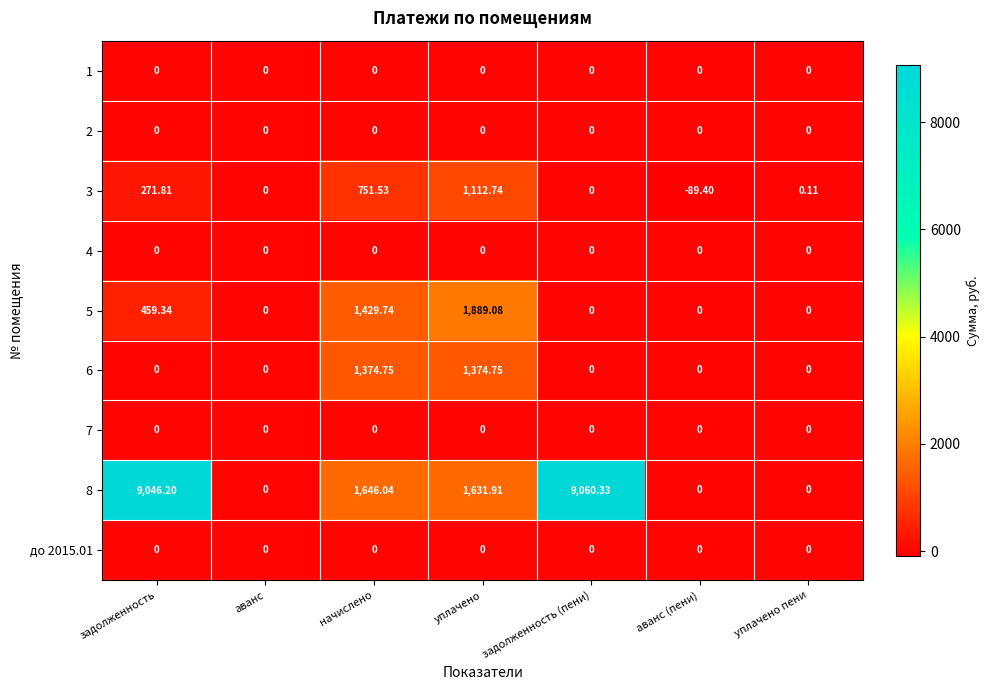

Which category has the highest value across all series?

задолженность (пени)